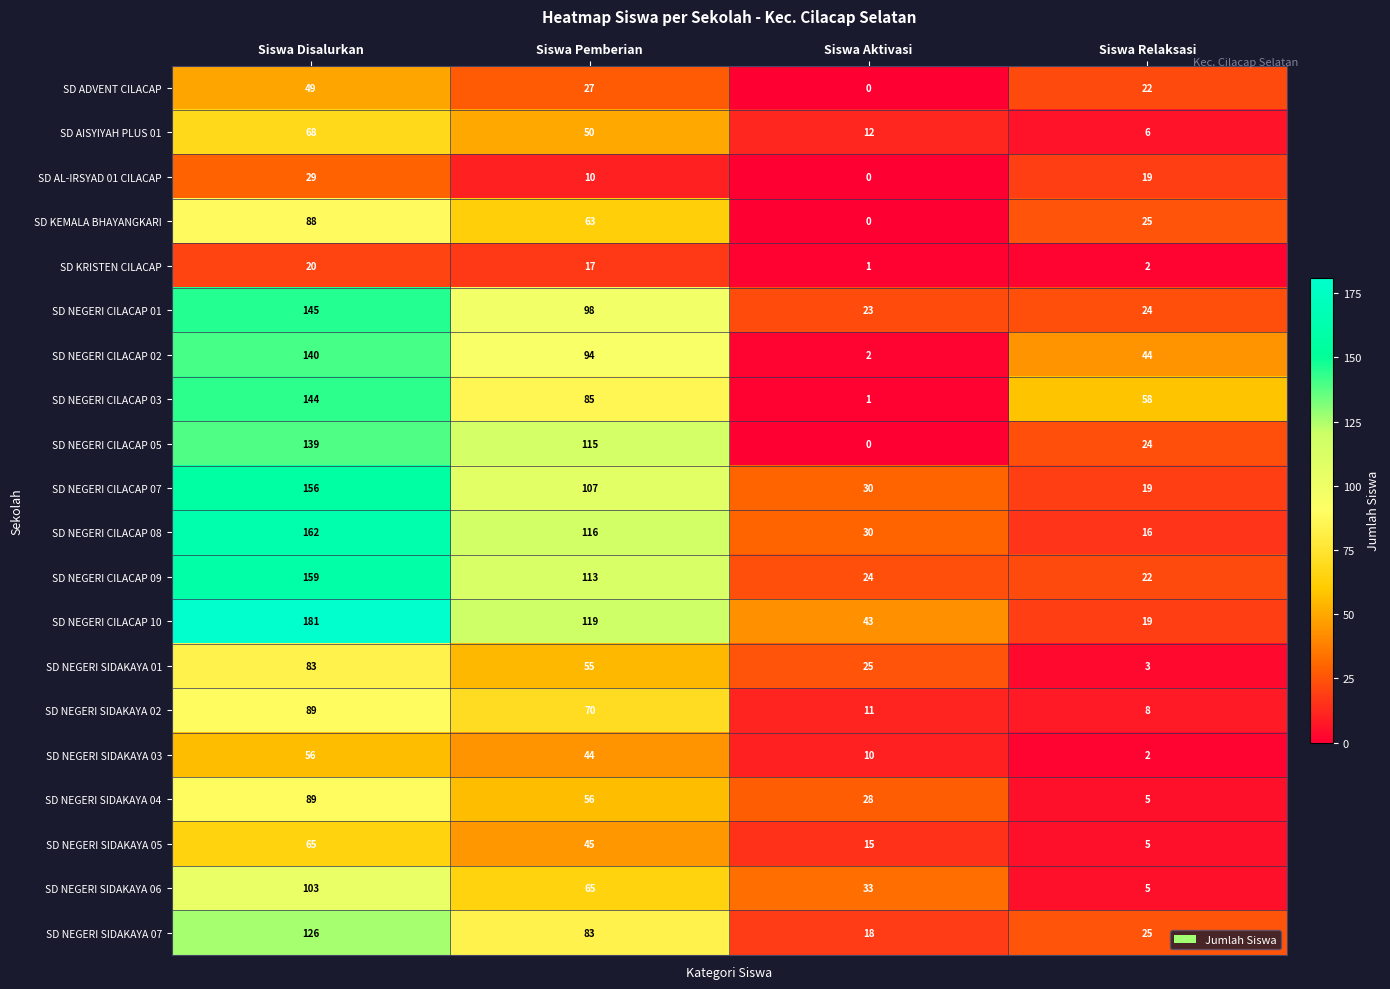

What is the maximum value shown in the chart?

181